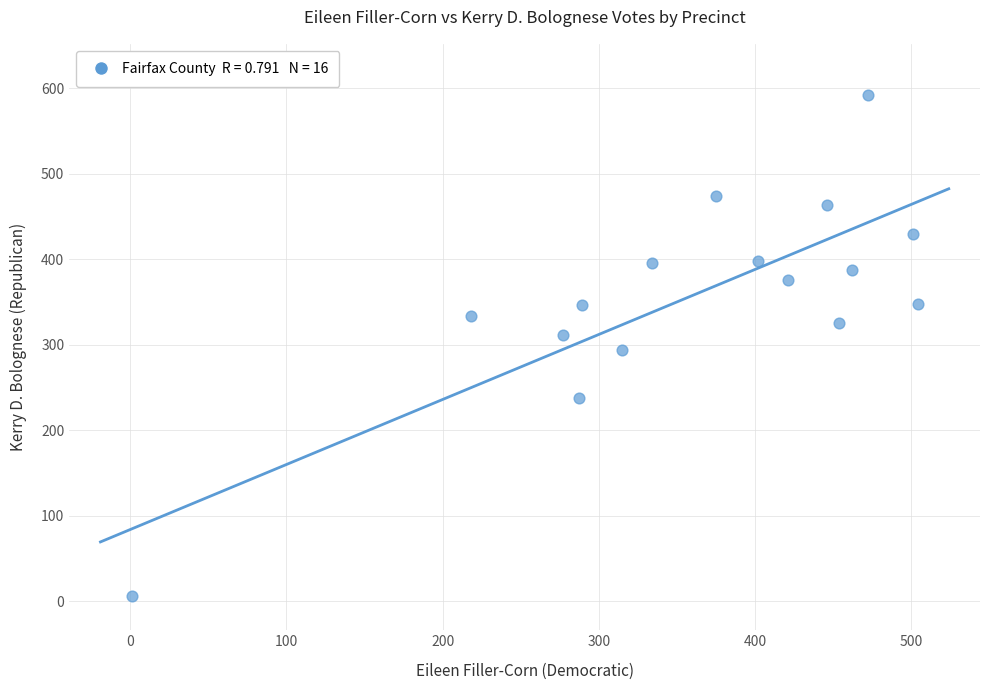

What is the range of Y values (max minus min)?

586